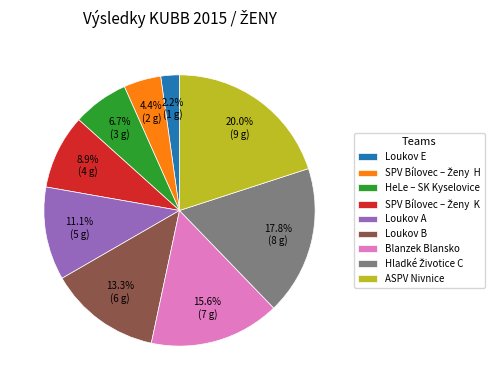

Which has a higher value, Loukov E or Loukov A?

Loukov A